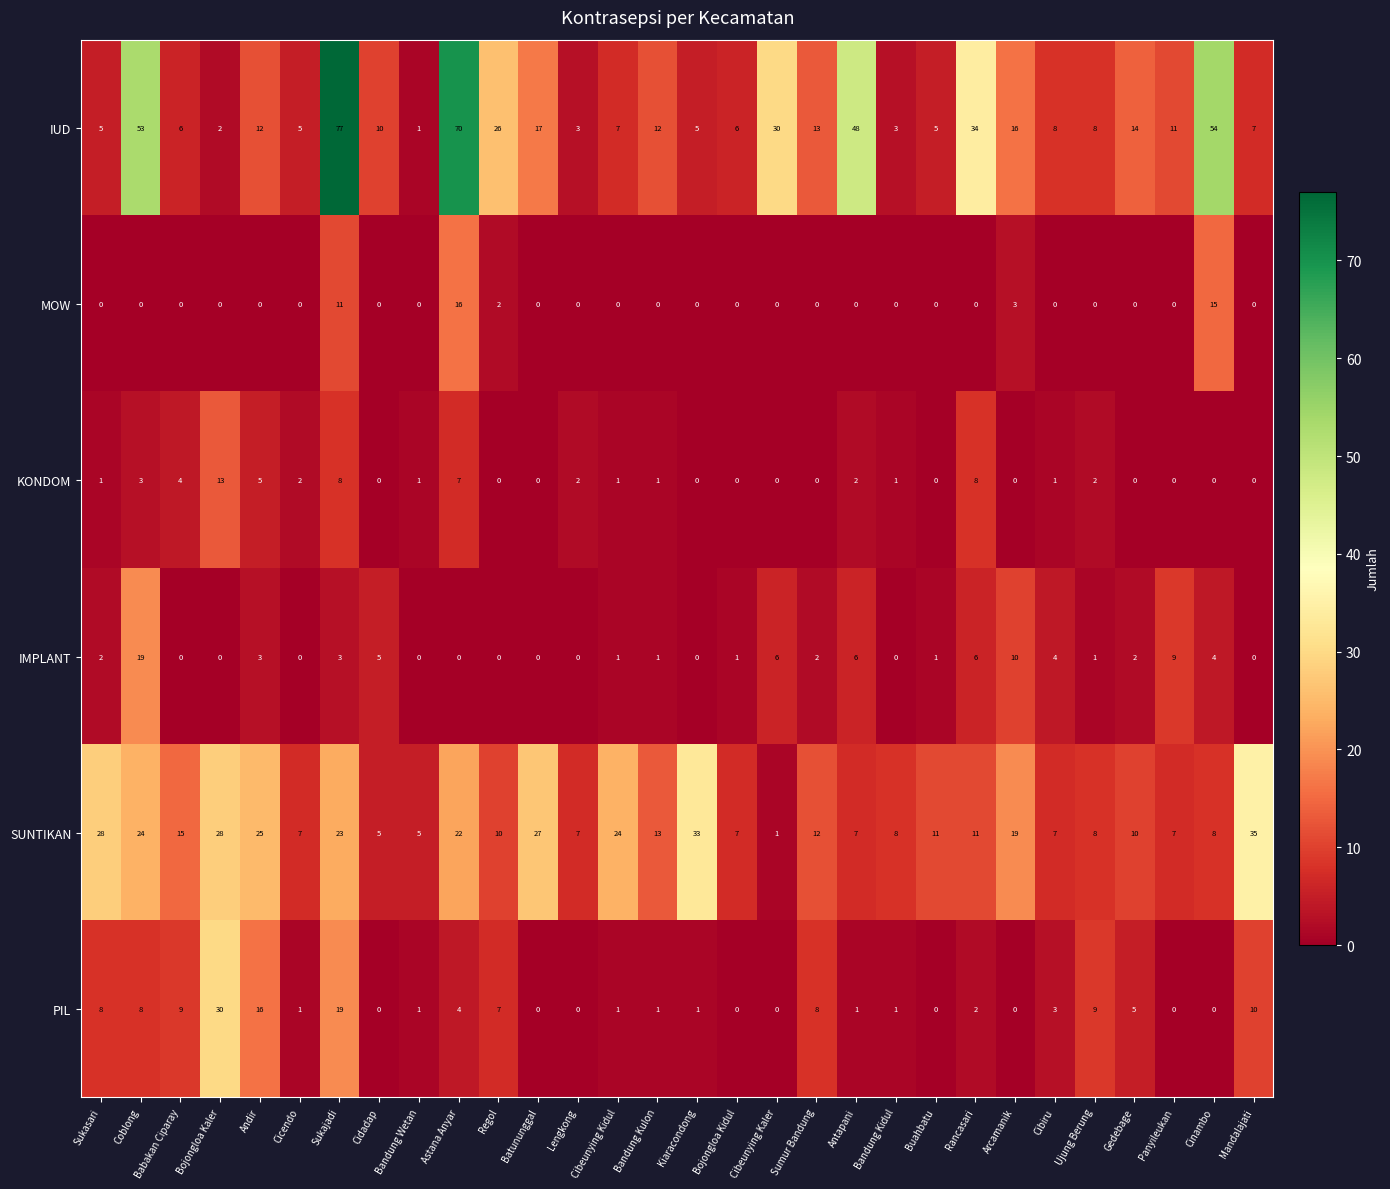

Which series has the widest spread of values?

IUD